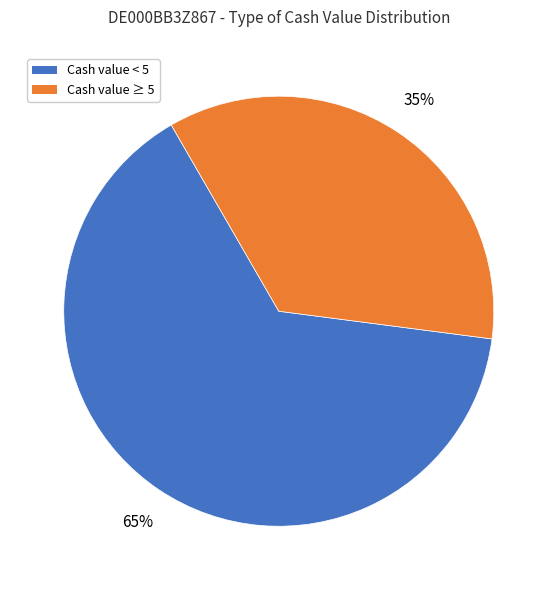

Is there any slice that represents more than half of the pie?

Yes